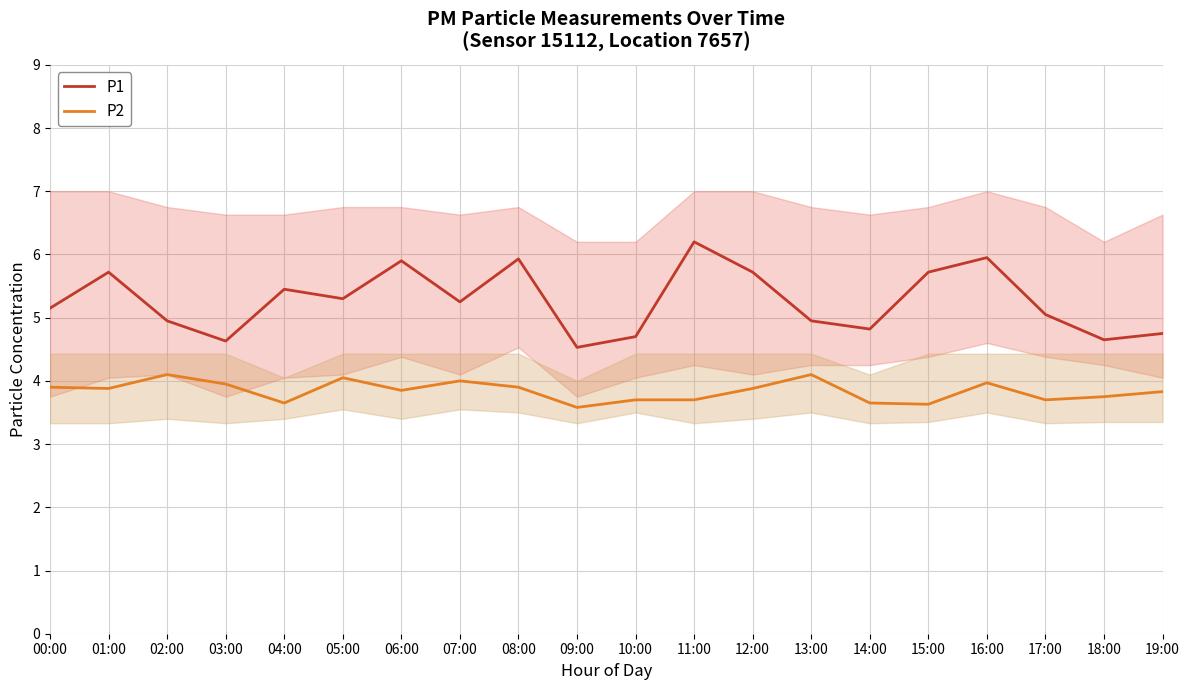

How many categories are shown in the chart?

20